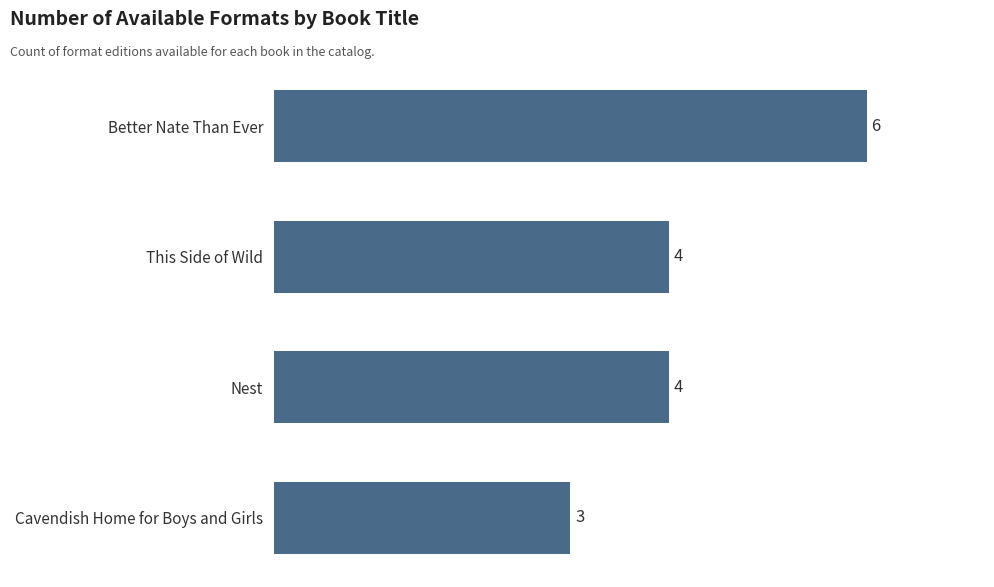

What is the change in value from Cavendish Home for Boys and Girls to This Side of Wild?

+1